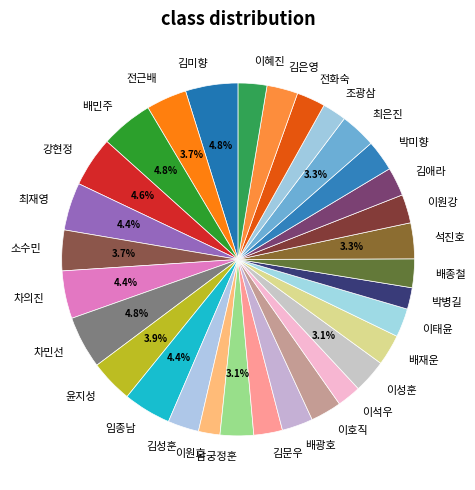

Does 김은영 represent more than half of the total?

No